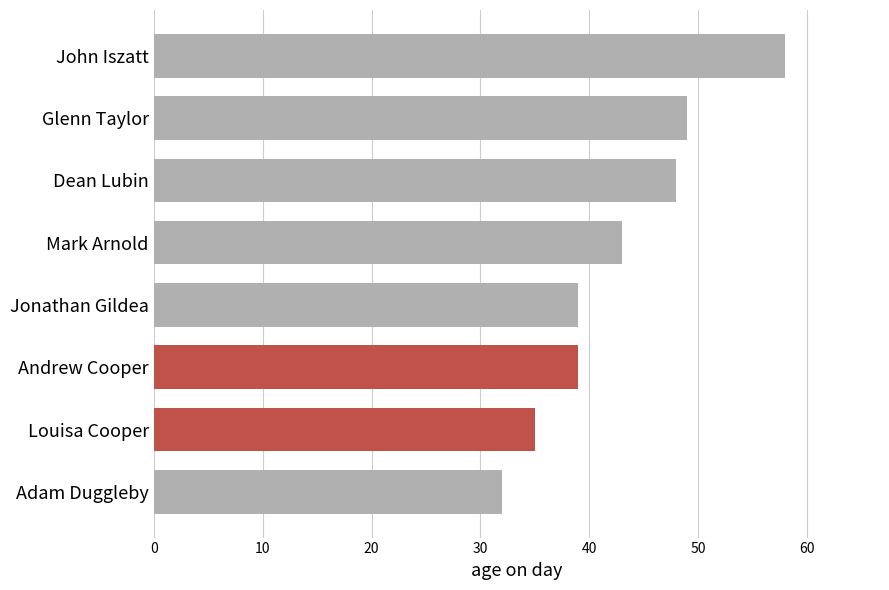

What is the sum of all values?

343